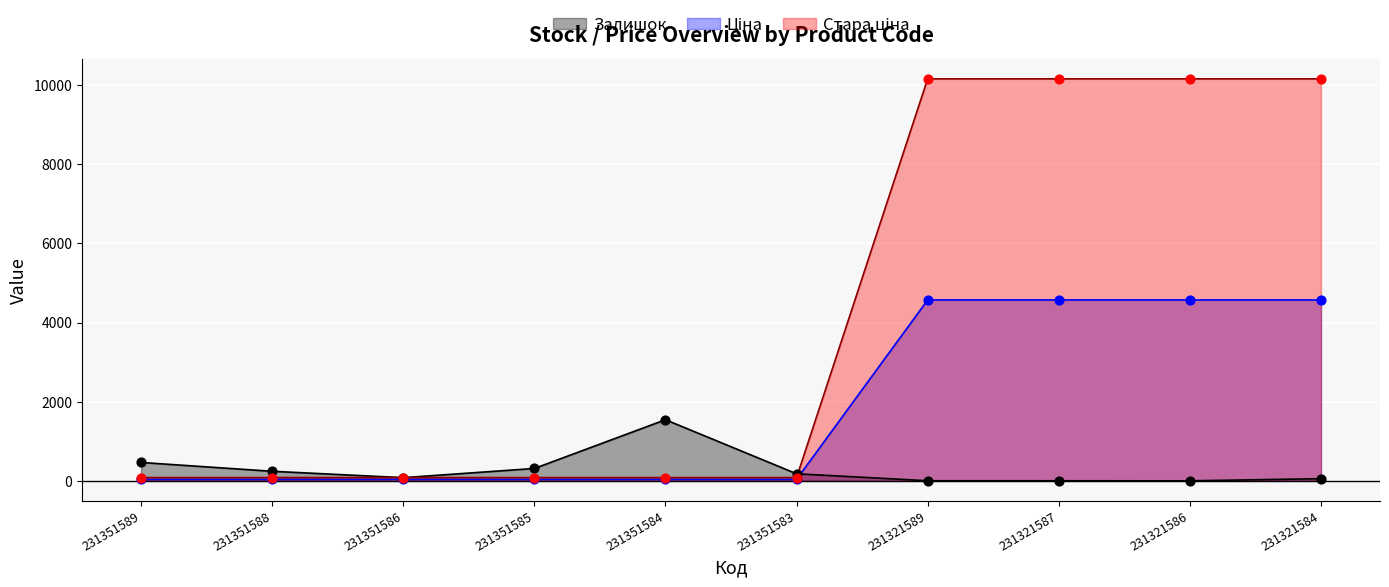

Which series has the largest total across all categories?

Стара ціна